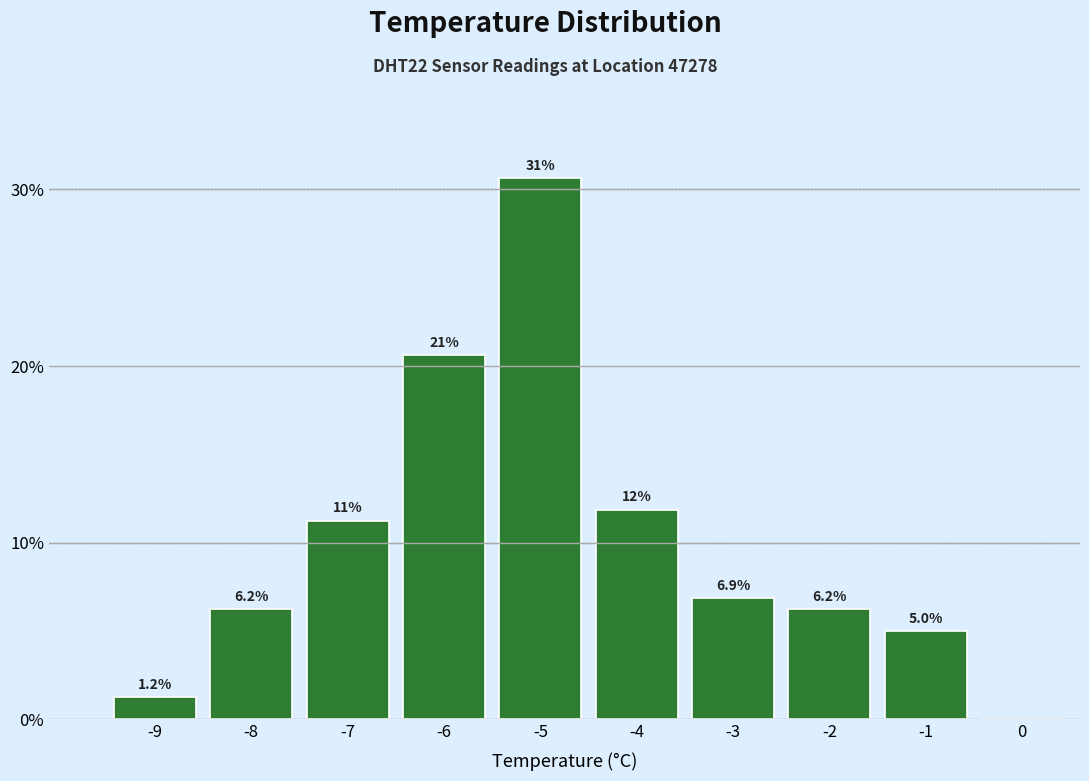

Which label corresponds to the largest value in the chart?

-5